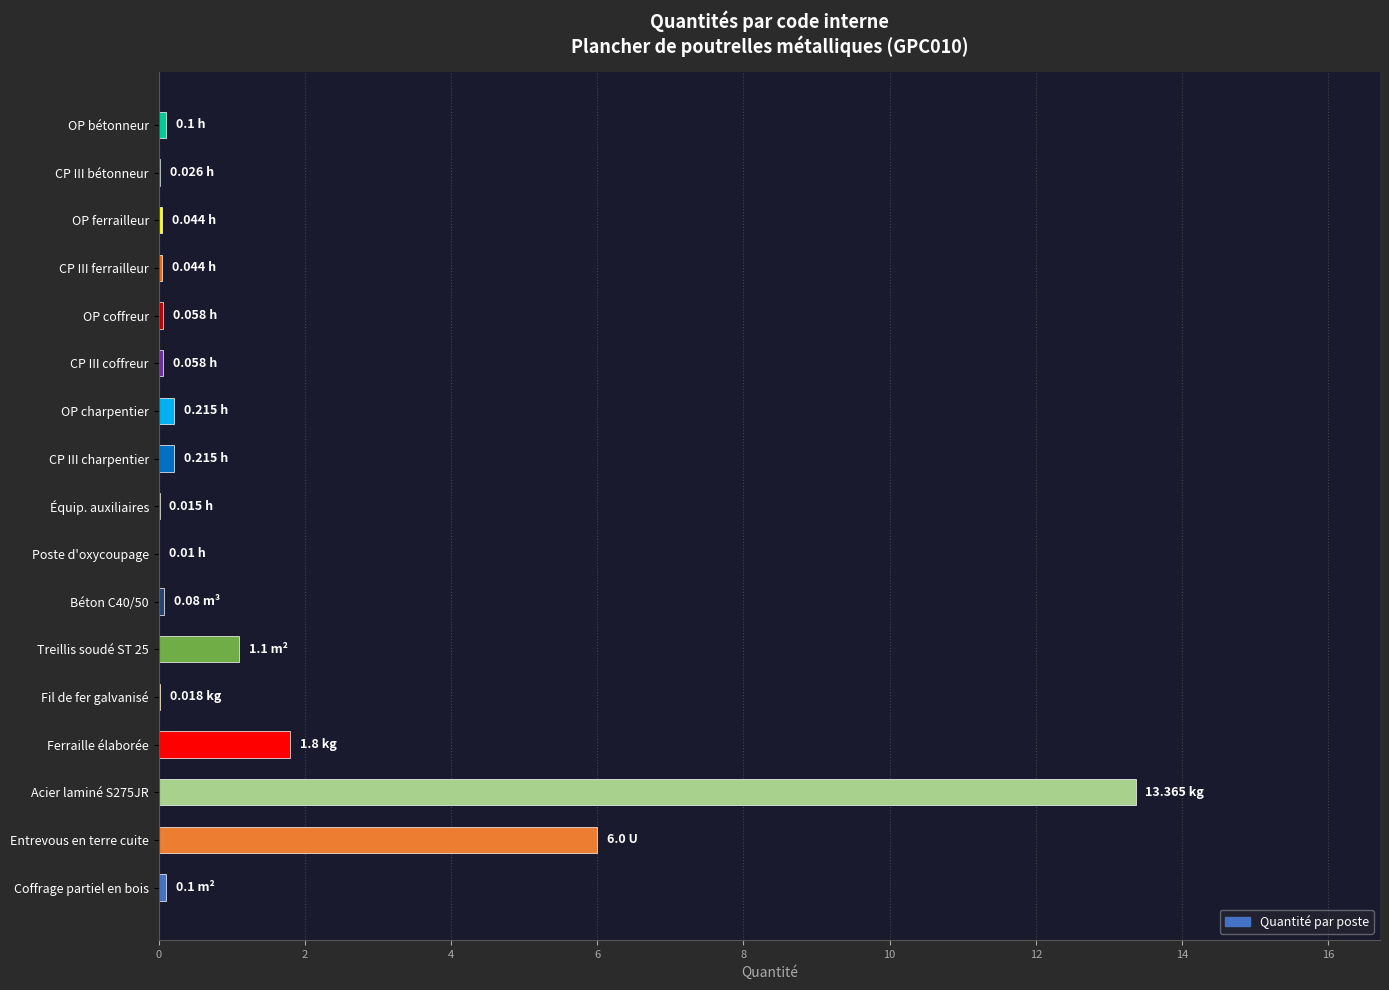

Approximately how many times larger is the value at Treillis soudé ST 25 compared to Ferraille élaborée?

0.6